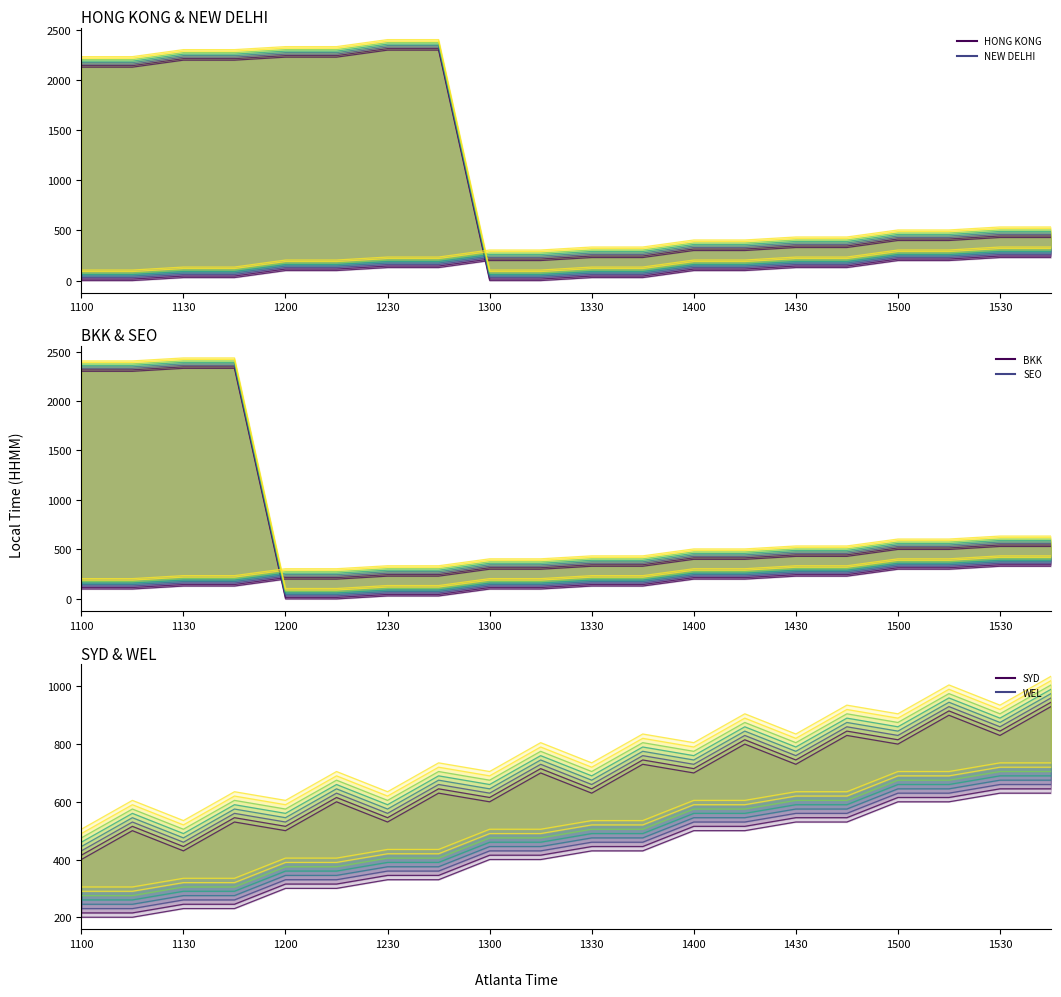

What is the greatest value displayed?

2330